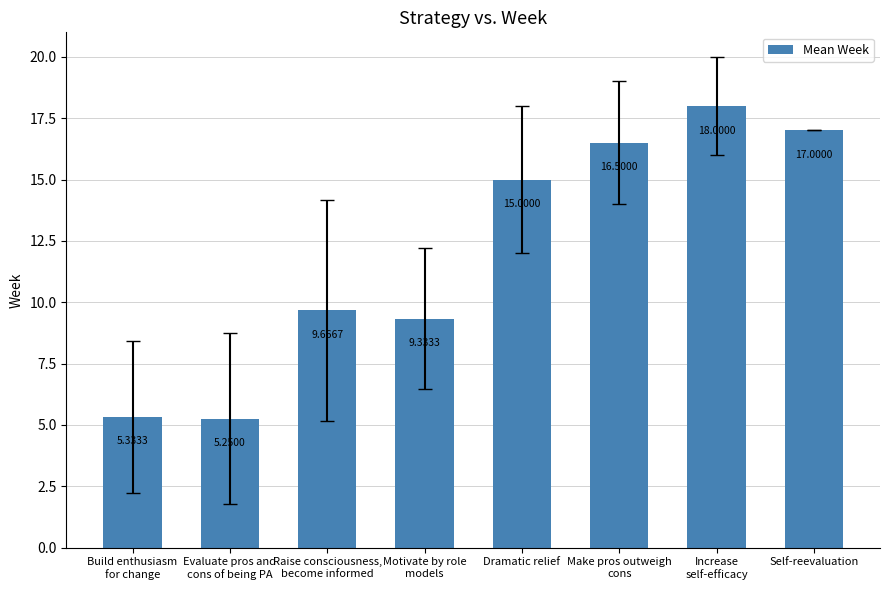

How many distinct data groups are displayed?

1